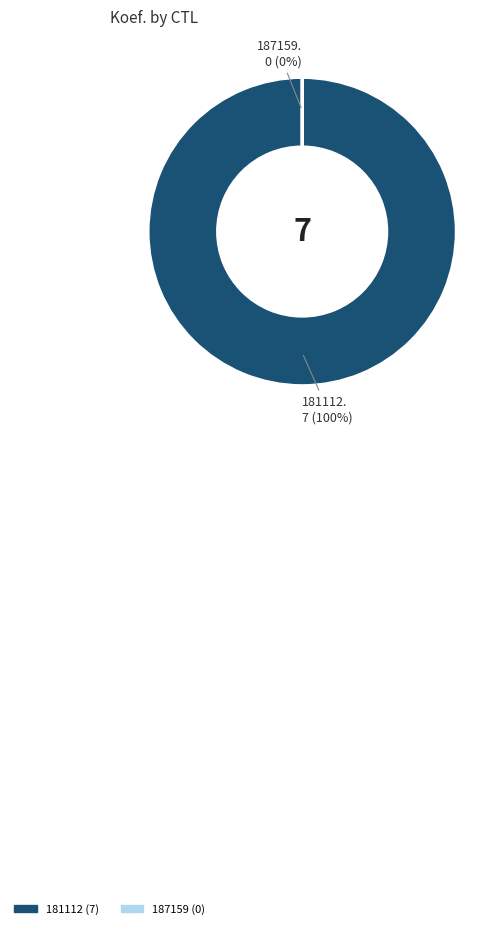

Combined, do 181112 and 187159 account for over 50%?

Yes